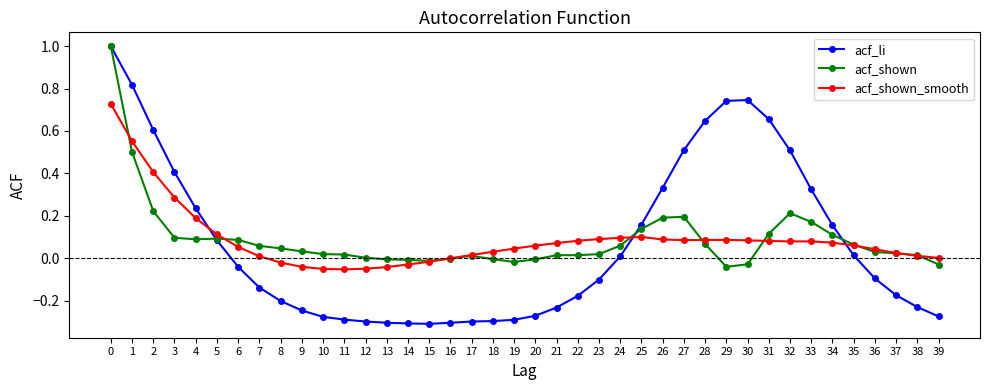

True or false: acf_li has more than 0 interior local peaks.

True